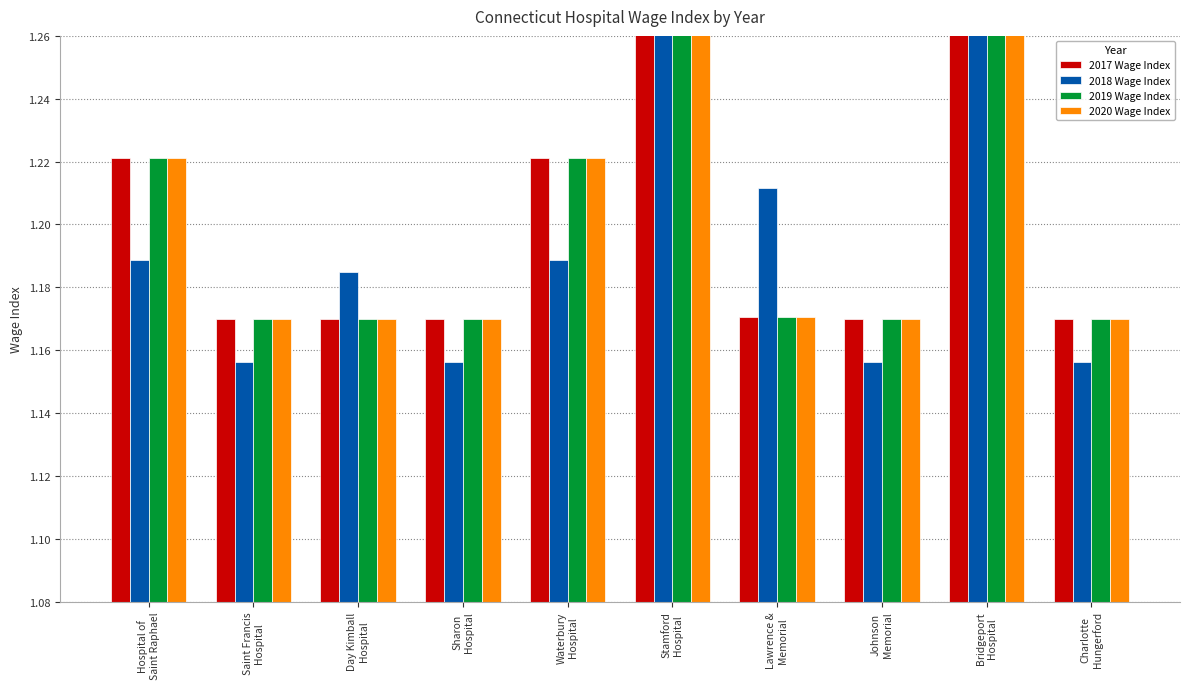

What is the difference between the maximum and minimum values in the 2017 Wage Index series?

0.2